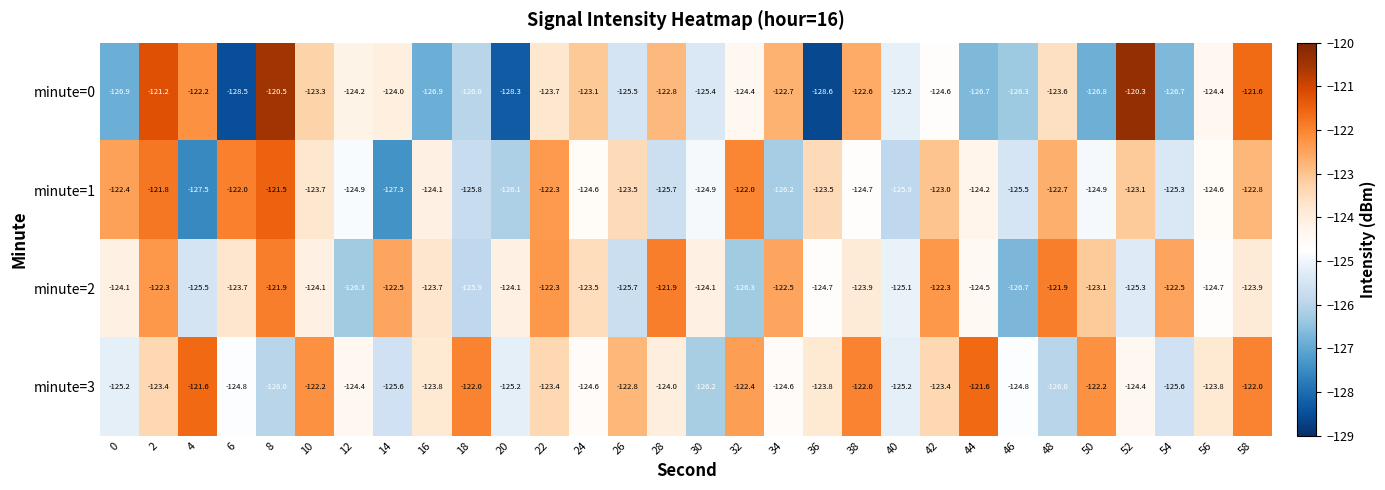

The minute=2 series shows -122.5 at 34. True or false?

True